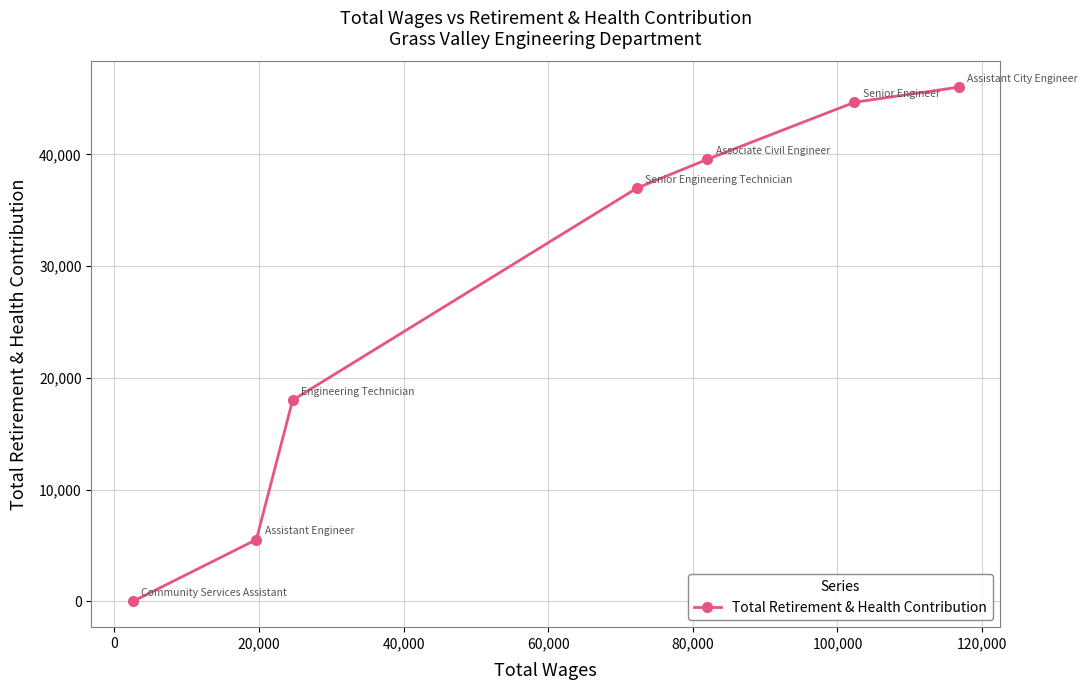

Reading right to left, transcribe all the data shown in this chart.

46016	44665	39564	36982	18013	5535	0